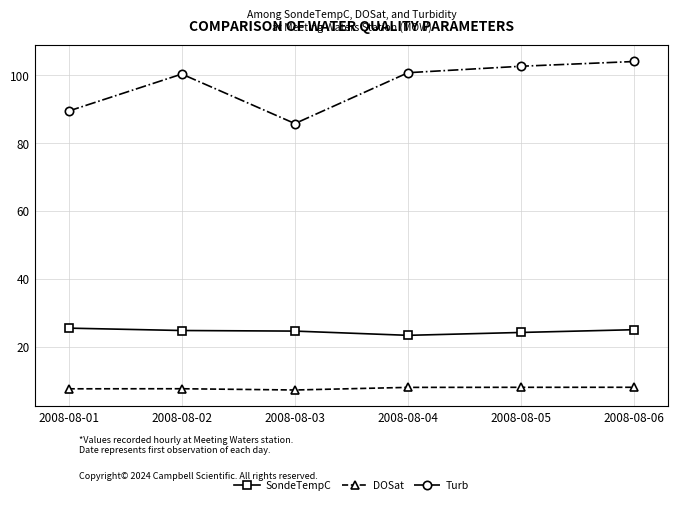

True or false: DOSat and Turb intersect in this chart.

False